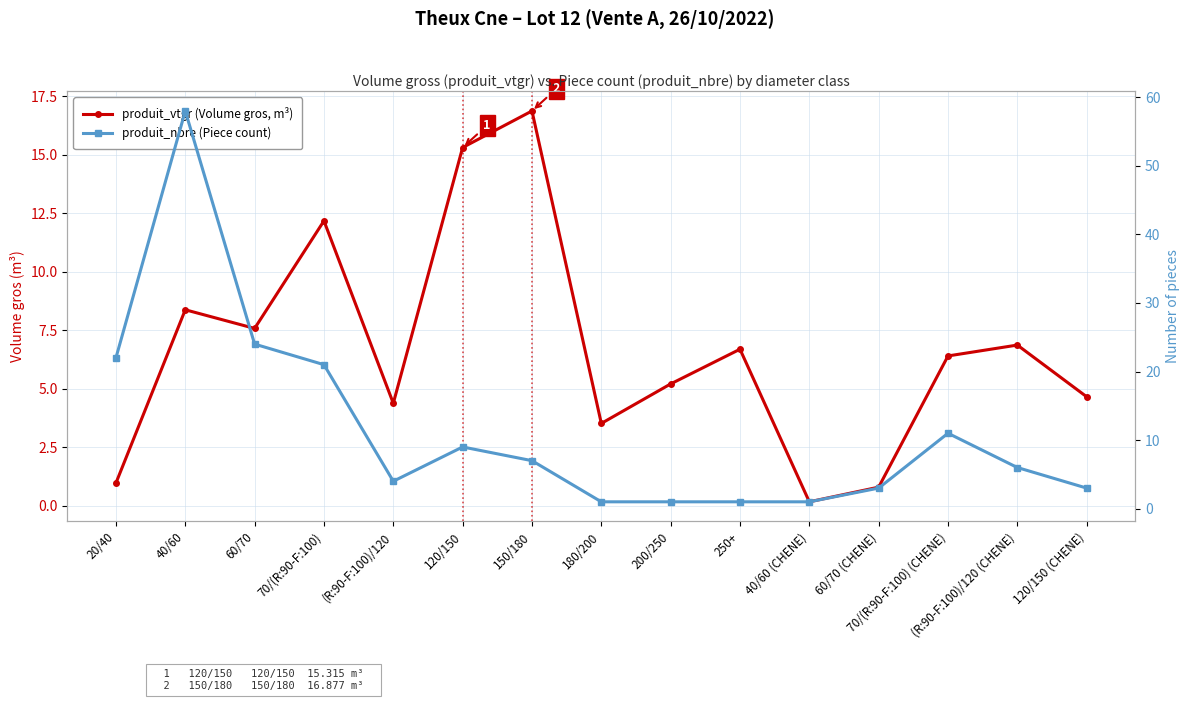

What are all the series names shown in the legend?

produit_vtgr (Volume gros, m³), produit_nbre (Piece count)